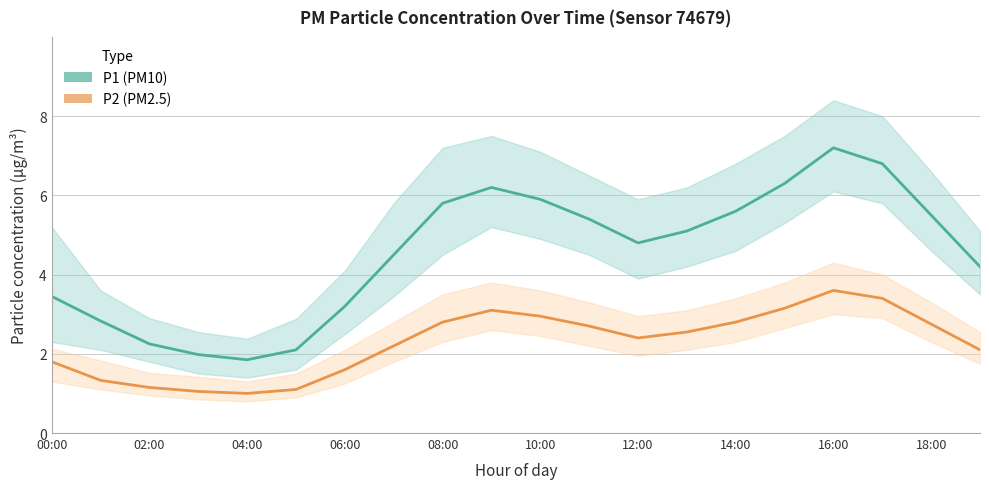

What is the difference between the highest and lowest values at 19?

2.1